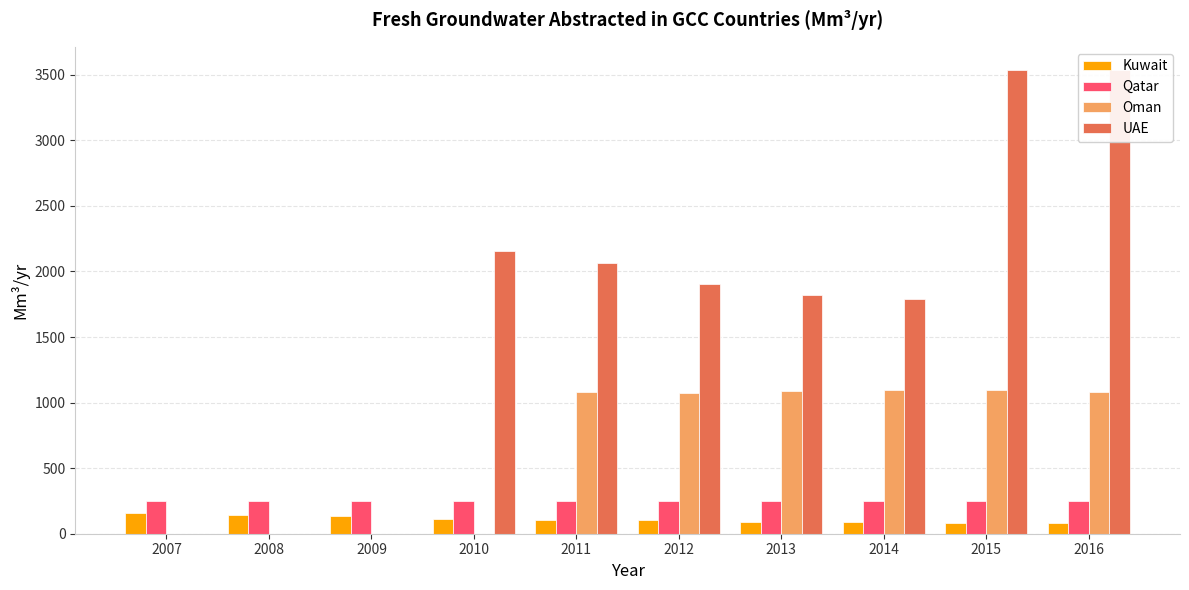

What is the greatest value displayed?

3536.0